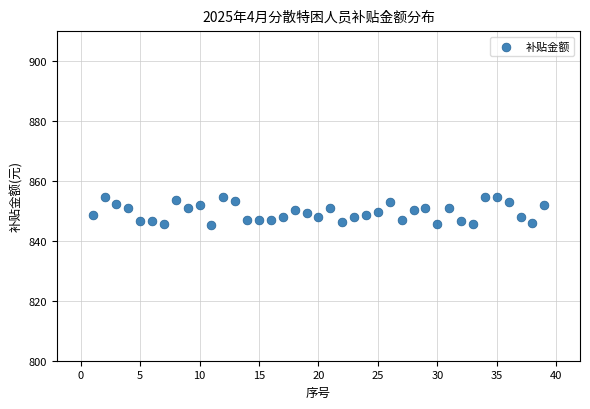

What is the range of Y values (max minus min)?

9.5